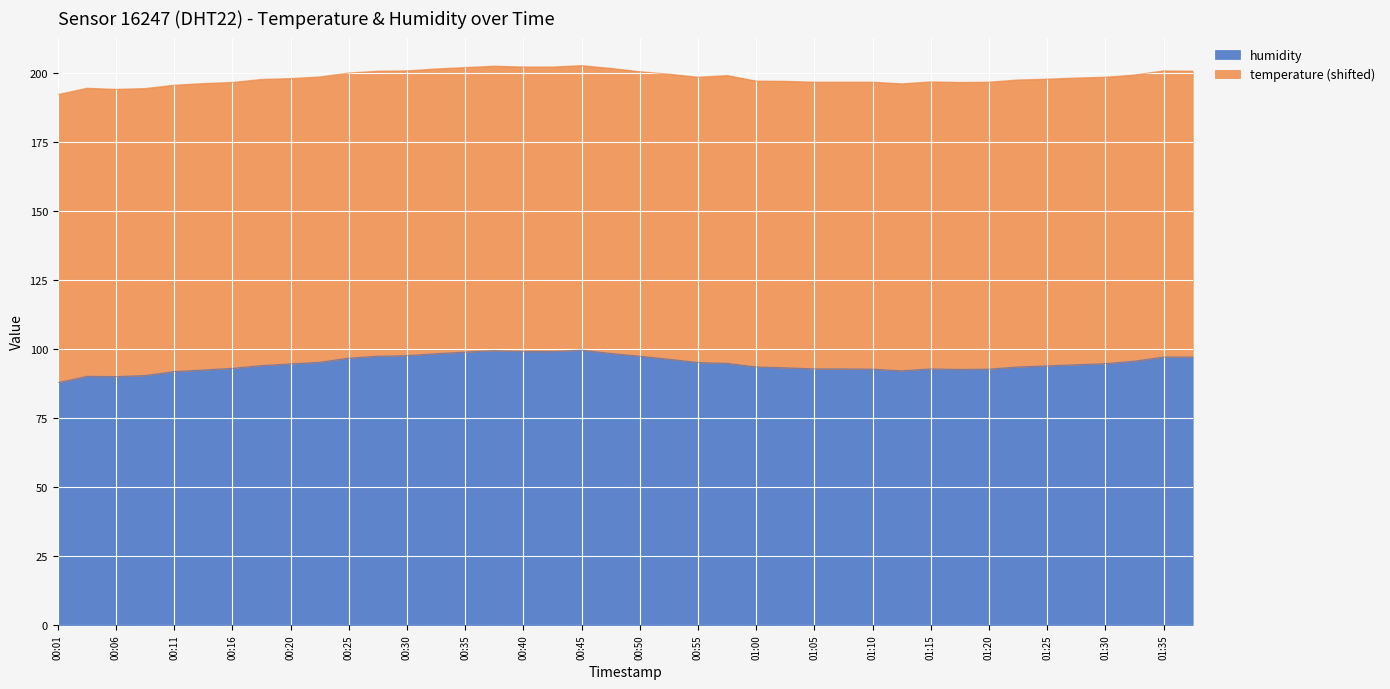

Reading left to right, what are all the values shown in this chart?

87.8	90.1	90.0	90.4	91.8	92.4	93.0	94.0	94.6	95.2	96.7	97.4	97.6	98.3	98.9	99.4	99.1	99.1	99.6	98.4	97.4	96.3	95.1	94.8	93.5	93.2	92.8	92.8	92.7	92.1	92.8	92.6	92.7	93.5	93.9	94.3	94.7	95.6	97.1	97.1